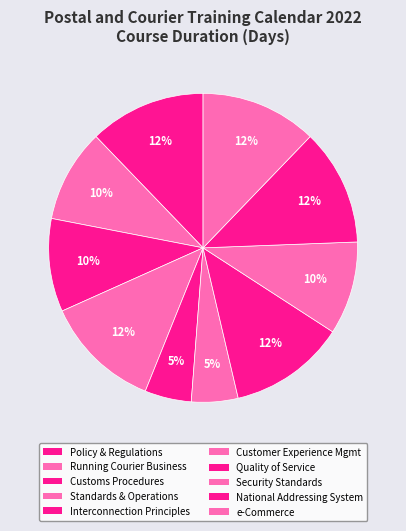

How many slices are in this pie chart?

10